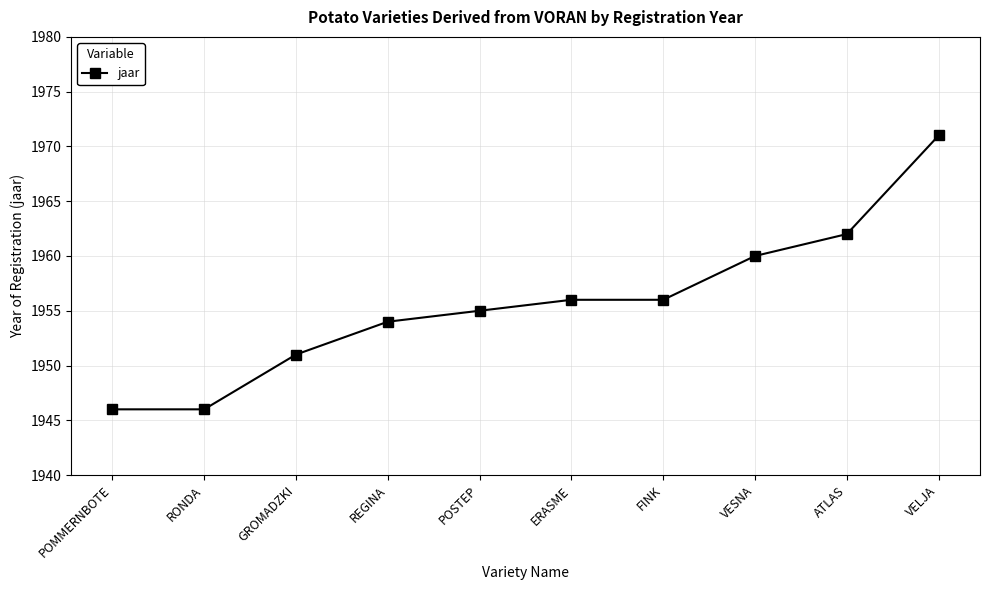

At which category does the chart reach its peak across all series?

VELJA